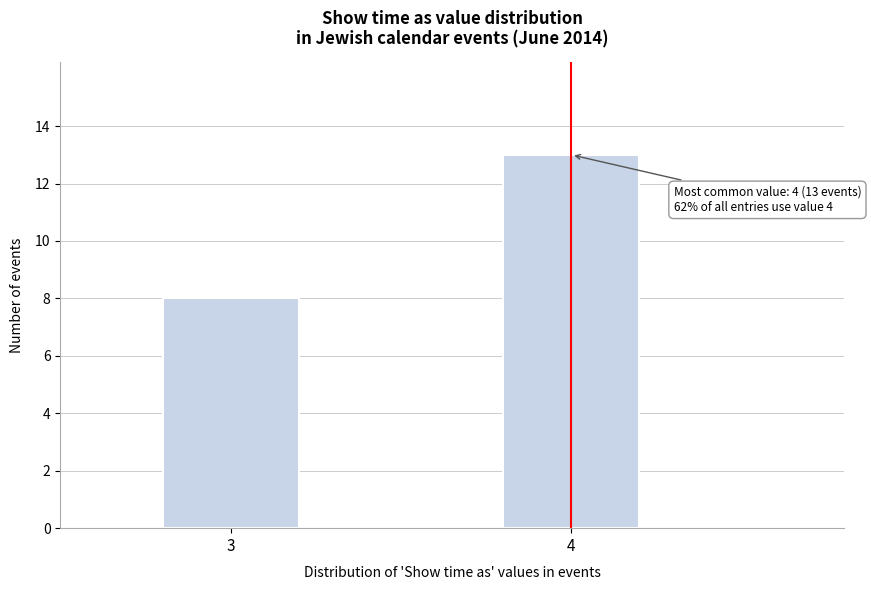

Reading left to right, list all the values displayed in this chart.

3=8	4=13